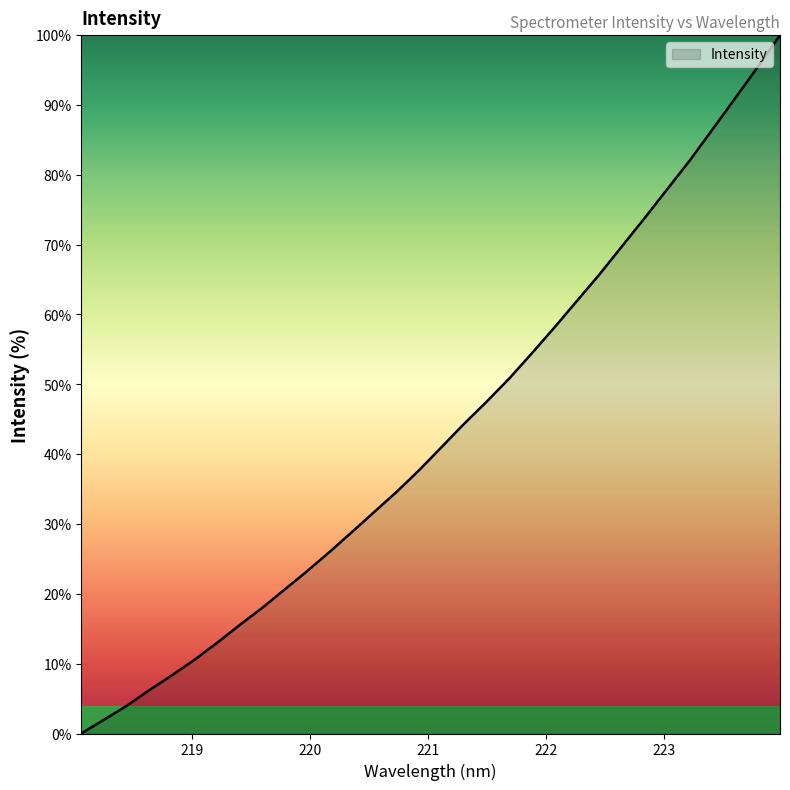

What is the greatest value displayed?

100.0